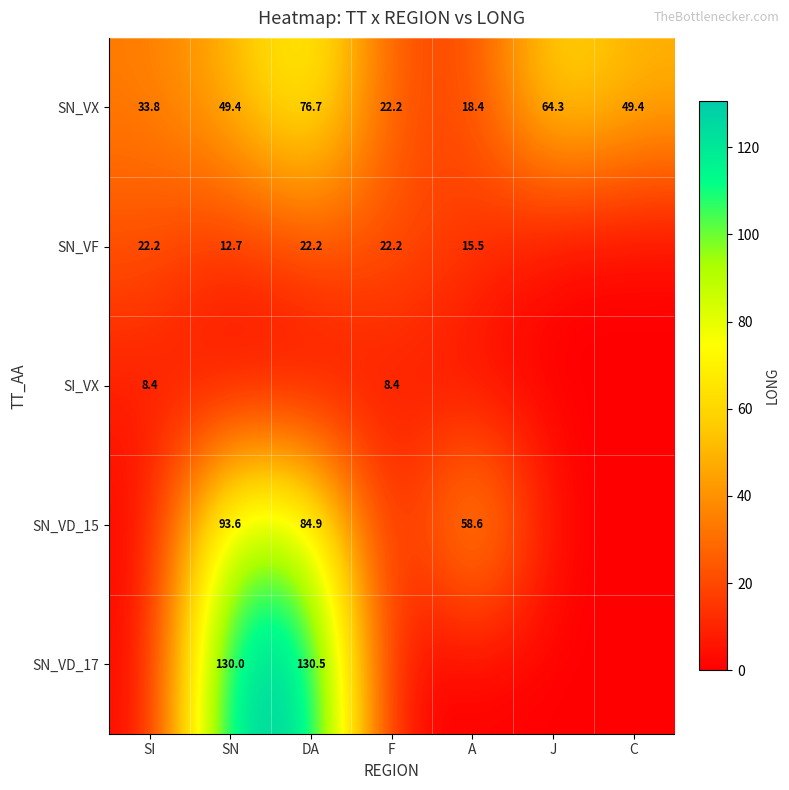

Where does the SN_VX series first go above 49?

SN